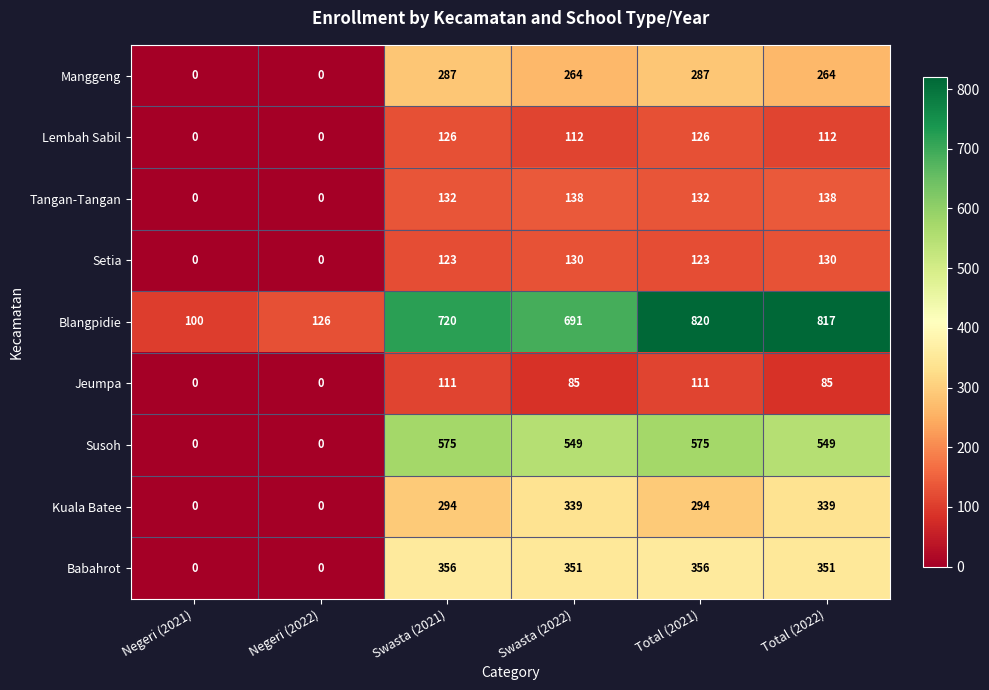

What is the sum of the Jeumpa values at Negeri (2022) and Total (2021)?

111